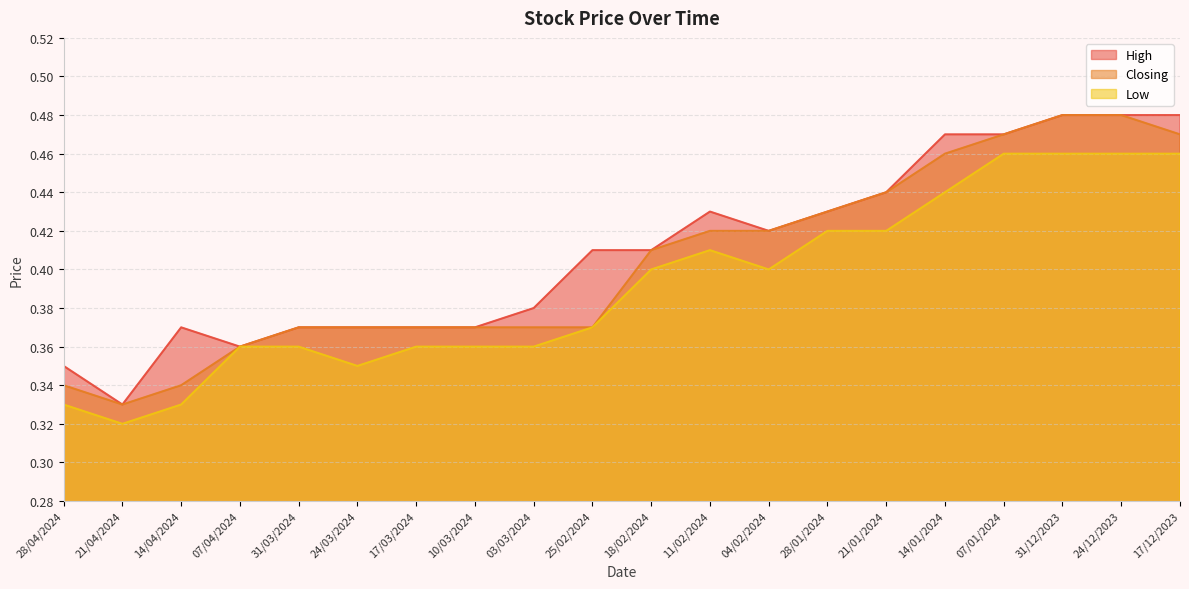

Reading left to right, transcribe all the data shown in this chart.

High: 28/04/2024=0.3	21/04/2024=0.3	14/04/2024=0.4	07/04/2024=0.4	31/03/2024=0.4	24/03/2024=0.4	17/03/2024=0.4	10/03/2024=0.4	03/03/2024=0.4	25/02/2024=0.4	18/02/2024=0.4	11/02/2024=0.4	04/02/2024=0.4	28/01/2024=0.4	21/01/2024=0.4	14/01/2024=0.5	07/01/2024=0.5	31/12/2023=0.5	24/12/2023=0.5	17/12/2023=0.5
Closing: 28/04/2024=0.3	21/04/2024=0.3	14/04/2024=0.3	07/04/2024=0.4	31/03/2024=0.4	24/03/2024=0.4	17/03/2024=0.4	10/03/2024=0.4	03/03/2024=0.4	25/02/2024=0.4	18/02/2024=0.4	11/02/2024=0.4	04/02/2024=0.4	28/01/2024=0.4	21/01/2024=0.4	14/01/2024=0.5	07/01/2024=0.5	31/12/2023=0.5	24/12/2023=0.5	17/12/2023=0.5
Low: 28/04/2024=0.3	21/04/2024=0.3	14/04/2024=0.3	07/04/2024=0.4	31/03/2024=0.4	24/03/2024=0.3	17/03/2024=0.4	10/03/2024=0.4	03/03/2024=0.4	25/02/2024=0.4	18/02/2024=0.4	11/02/2024=0.4	04/02/2024=0.4	28/01/2024=0.4	21/01/2024=0.4	14/01/2024=0.4	07/01/2024=0.5	31/12/2023=0.5	24/12/2023=0.5	17/12/2023=0.5